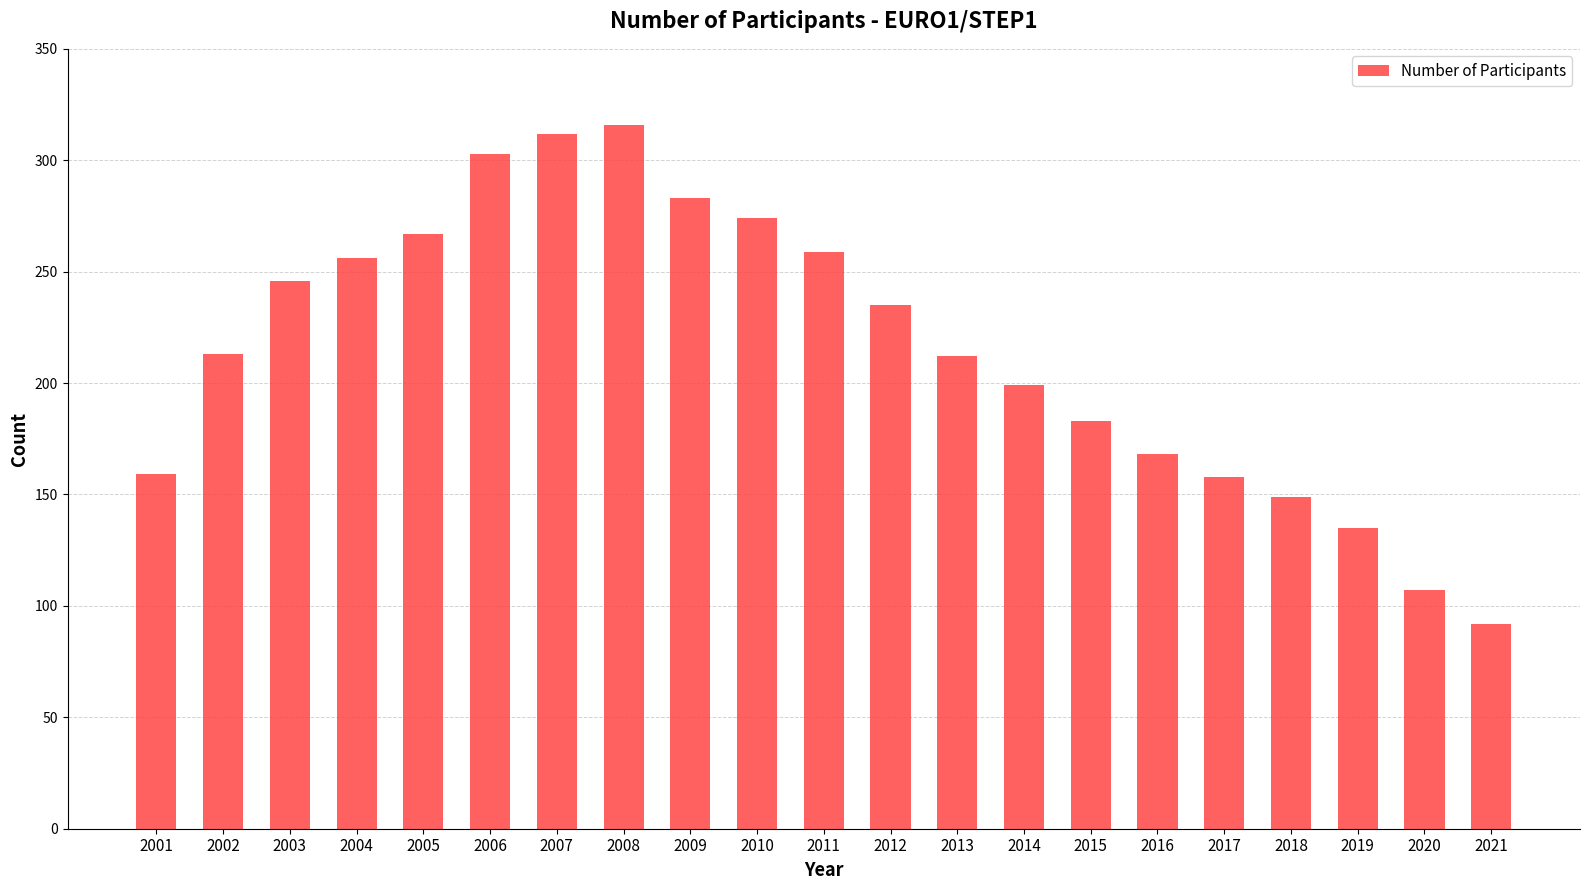

How many bars are there in total?

21